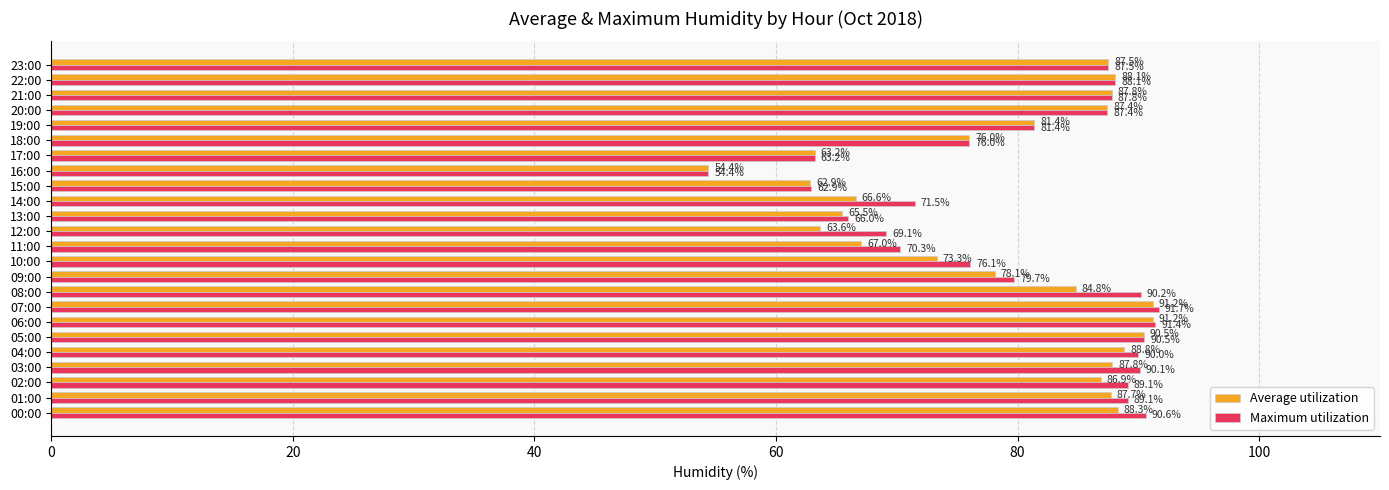

Which series has the largest range (max minus min)?

Maximum utilization